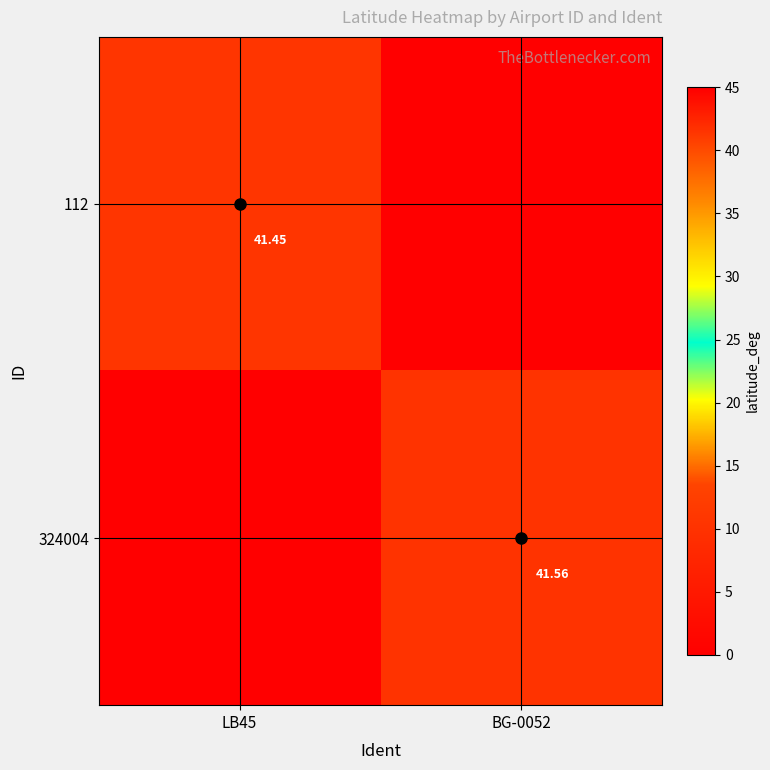

What is the average value of the 112 series?

20.7